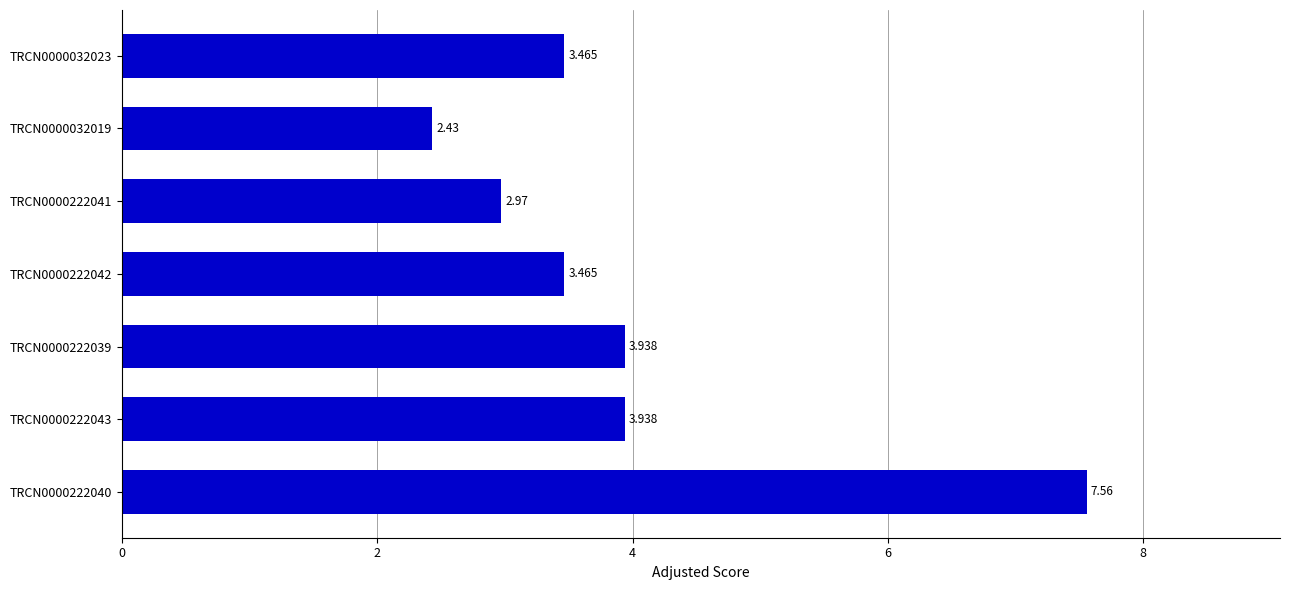

How many bars are there in total?

7